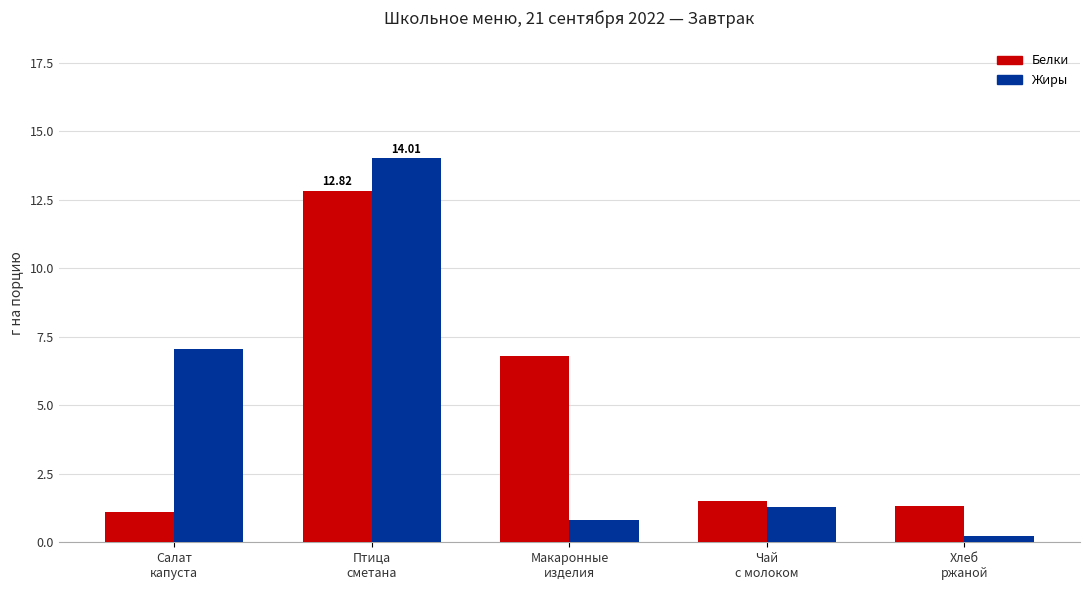

Is it true that Белки equals 1.1 at Салат
капуста?

True